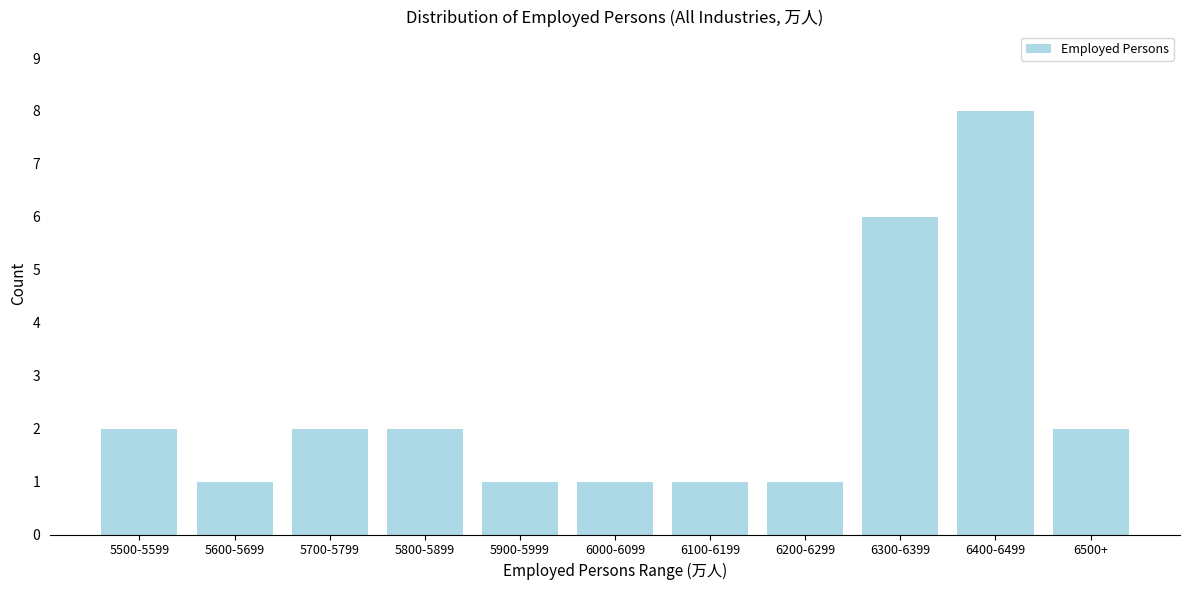

Reading left to right, transcribe all the data shown in this chart.

5500-5599=2	5600-5699=1	5700-5799=2	5800-5899=2	5900-5999=1	6000-6099=1	6100-6199=1	6200-6299=1	6300-6399=6	6400-6499=8	6500+=2